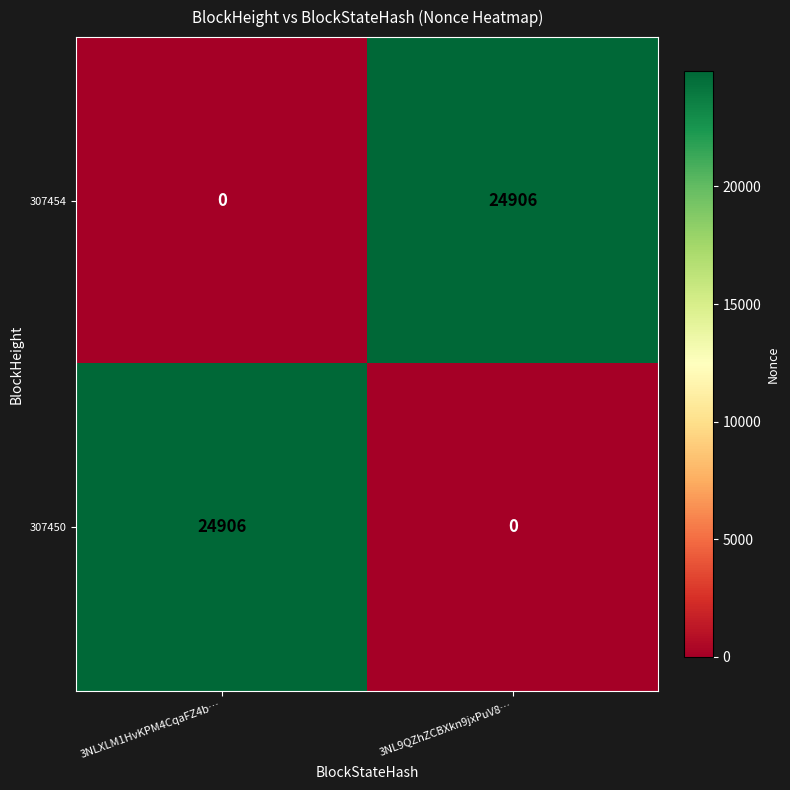

Is it true that 307454 equals 7326 at 3NL9QZhZCBXkn9jxPuV8…?

False